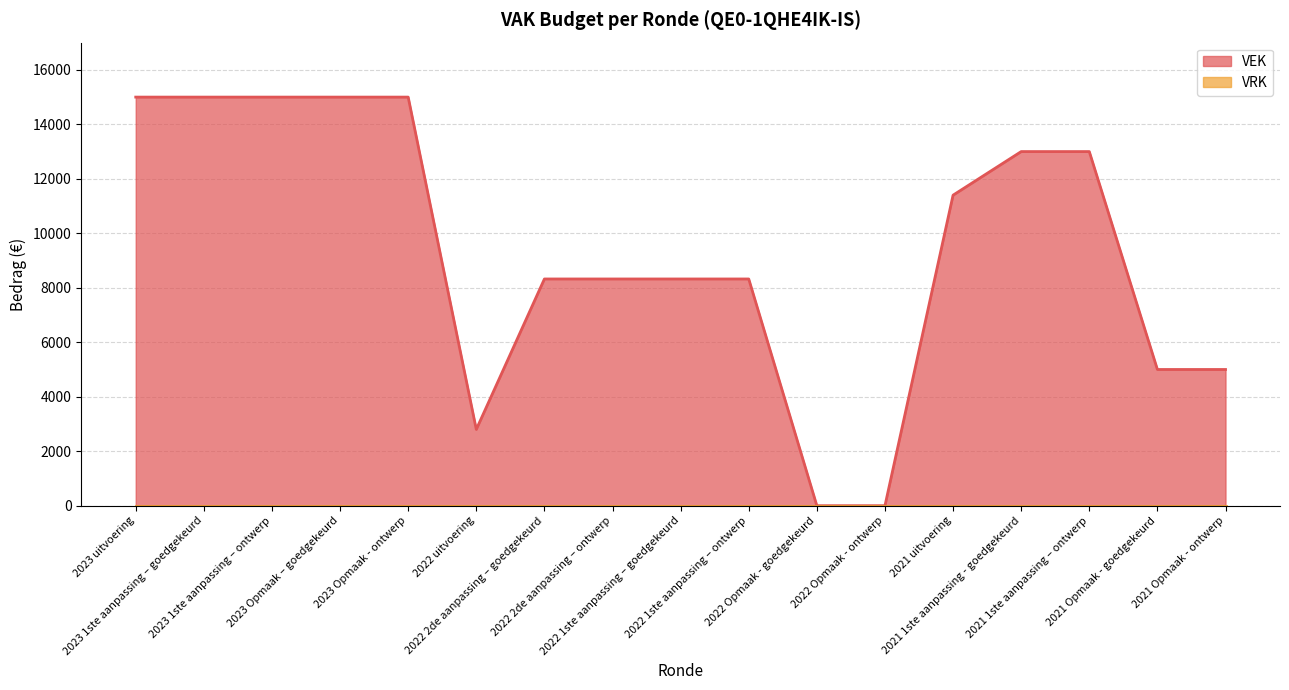

Does the chart have visible grid lines?

Yes